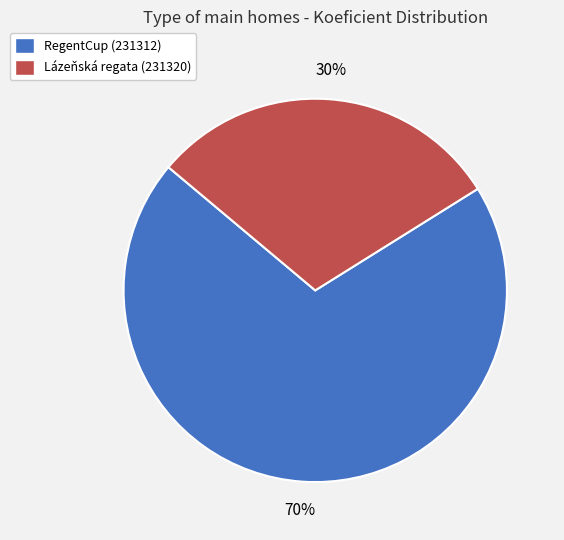

Which category has the biggest portion of the pie?

RegentCup (231312)